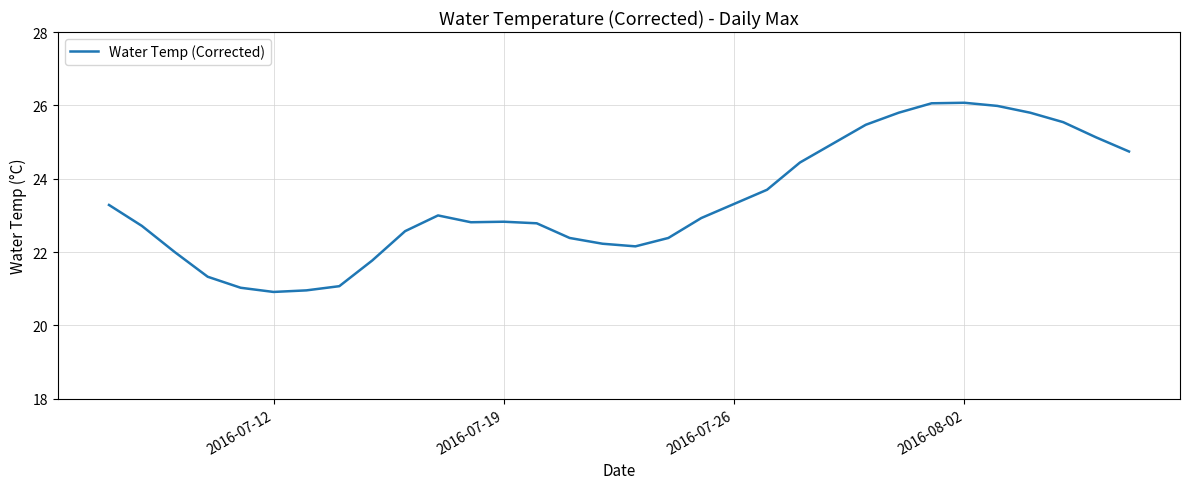

What is the average value?

23.4